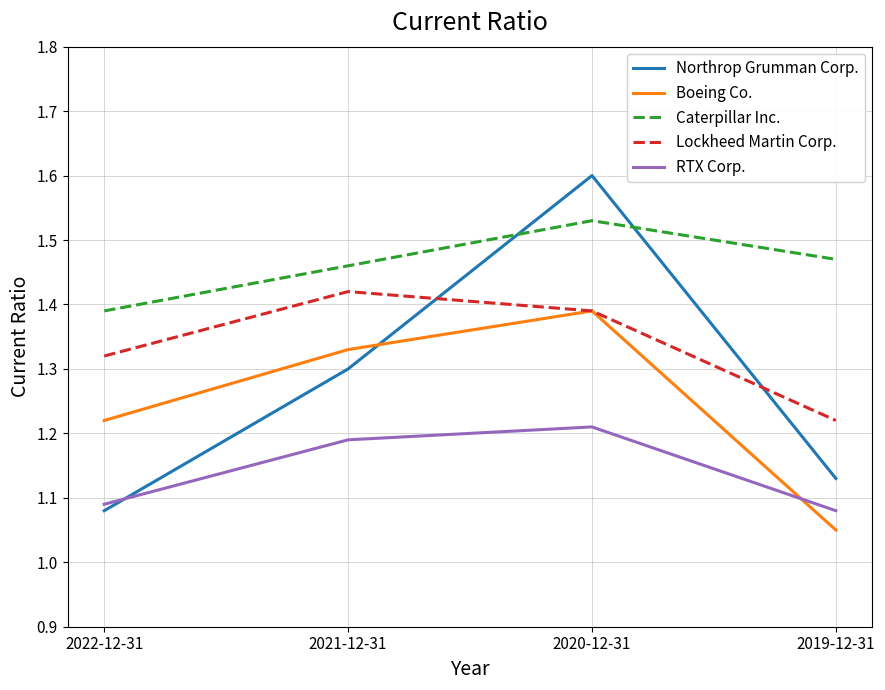

True or false: Caterpillar Inc. and Boeing Co. cross at least once.

False